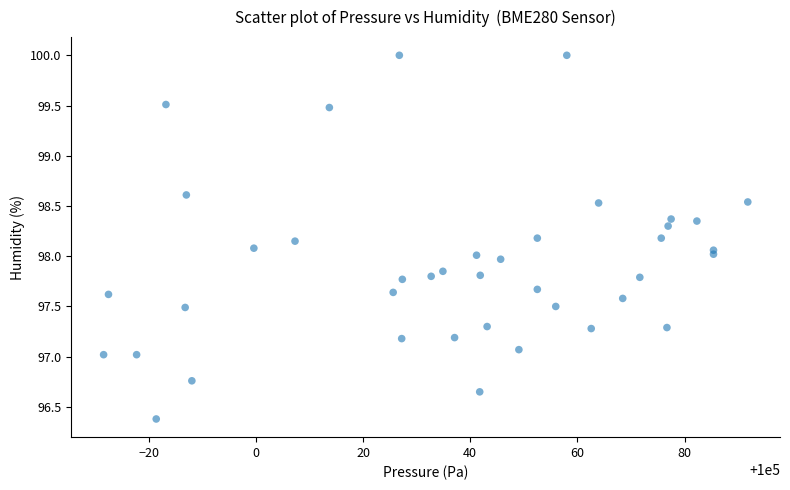

What is the range of X values (max minus min)?

120.2